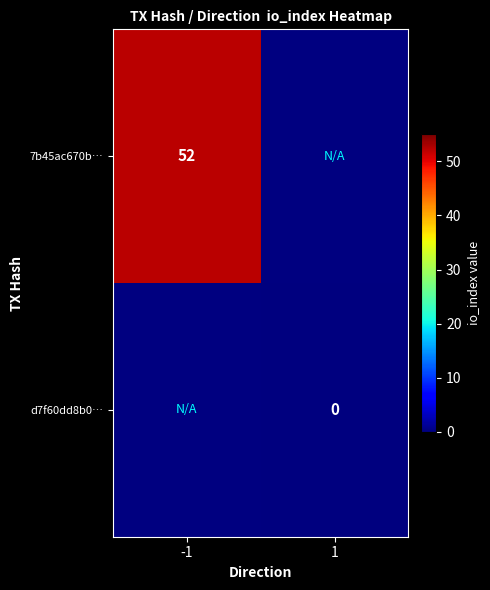

The value of 7b45ac670b… at -1 is 52. True or false?

True